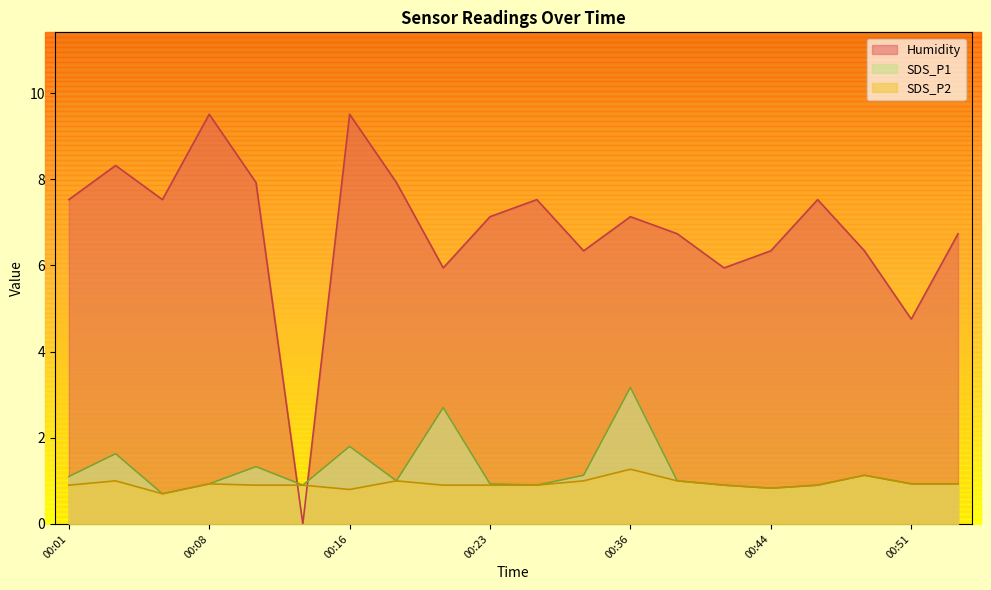

Which series ends up on top after the final intersection of SDS_P2 and Humidity?

Humidity